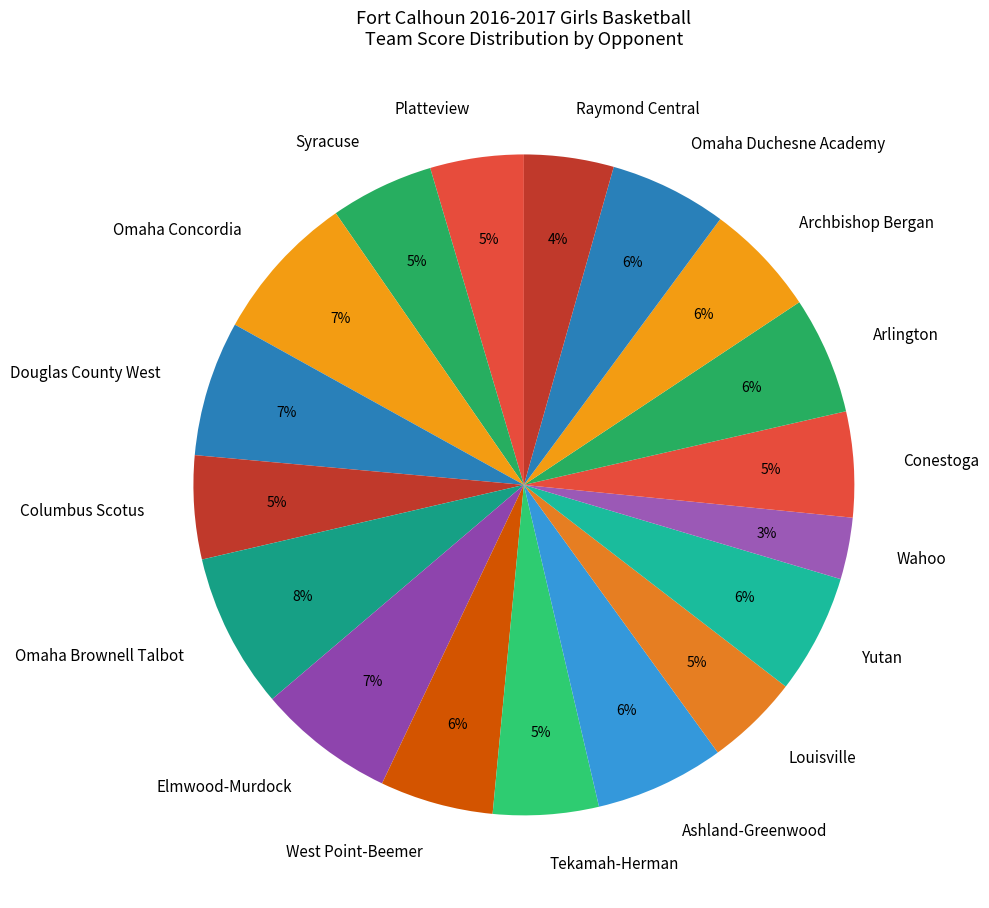

Does Conestoga represent more than half of the total?

No